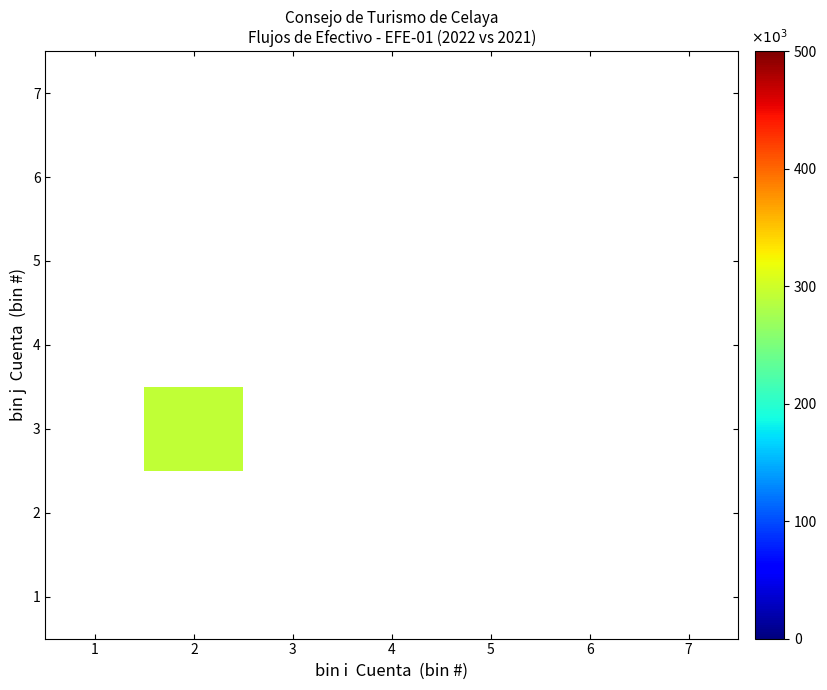

Reading left to right, extract all data points from this chart.

1: 1=0.0	2=0.0	3=0.0	4=0.0	5=0.0	6=0.0	7=0.0
2: 1=0.0	2=0.0	3=0.0	4=0.0	5=0.0	6=0.0	7=0.0
3: 1=0.0	2=292074.2	3=0.0	4=0.0	5=0.0	6=0.0	7=0.0
4: 1=0.0	2=0.0	3=0.0	4=0.0	5=0.0	6=0.0	7=0.0
5: 1=0.0	2=0.0	3=0.0	4=0.0	5=0.0	6=0.0	7=0.0
6: 1=0.0	2=0.0	3=0.0	4=0.0	5=0.0	6=0.0	7=0.0
7: 1=0.0	2=0.0	3=0.0	4=0.0	5=0.0	6=0.0	7=0.0